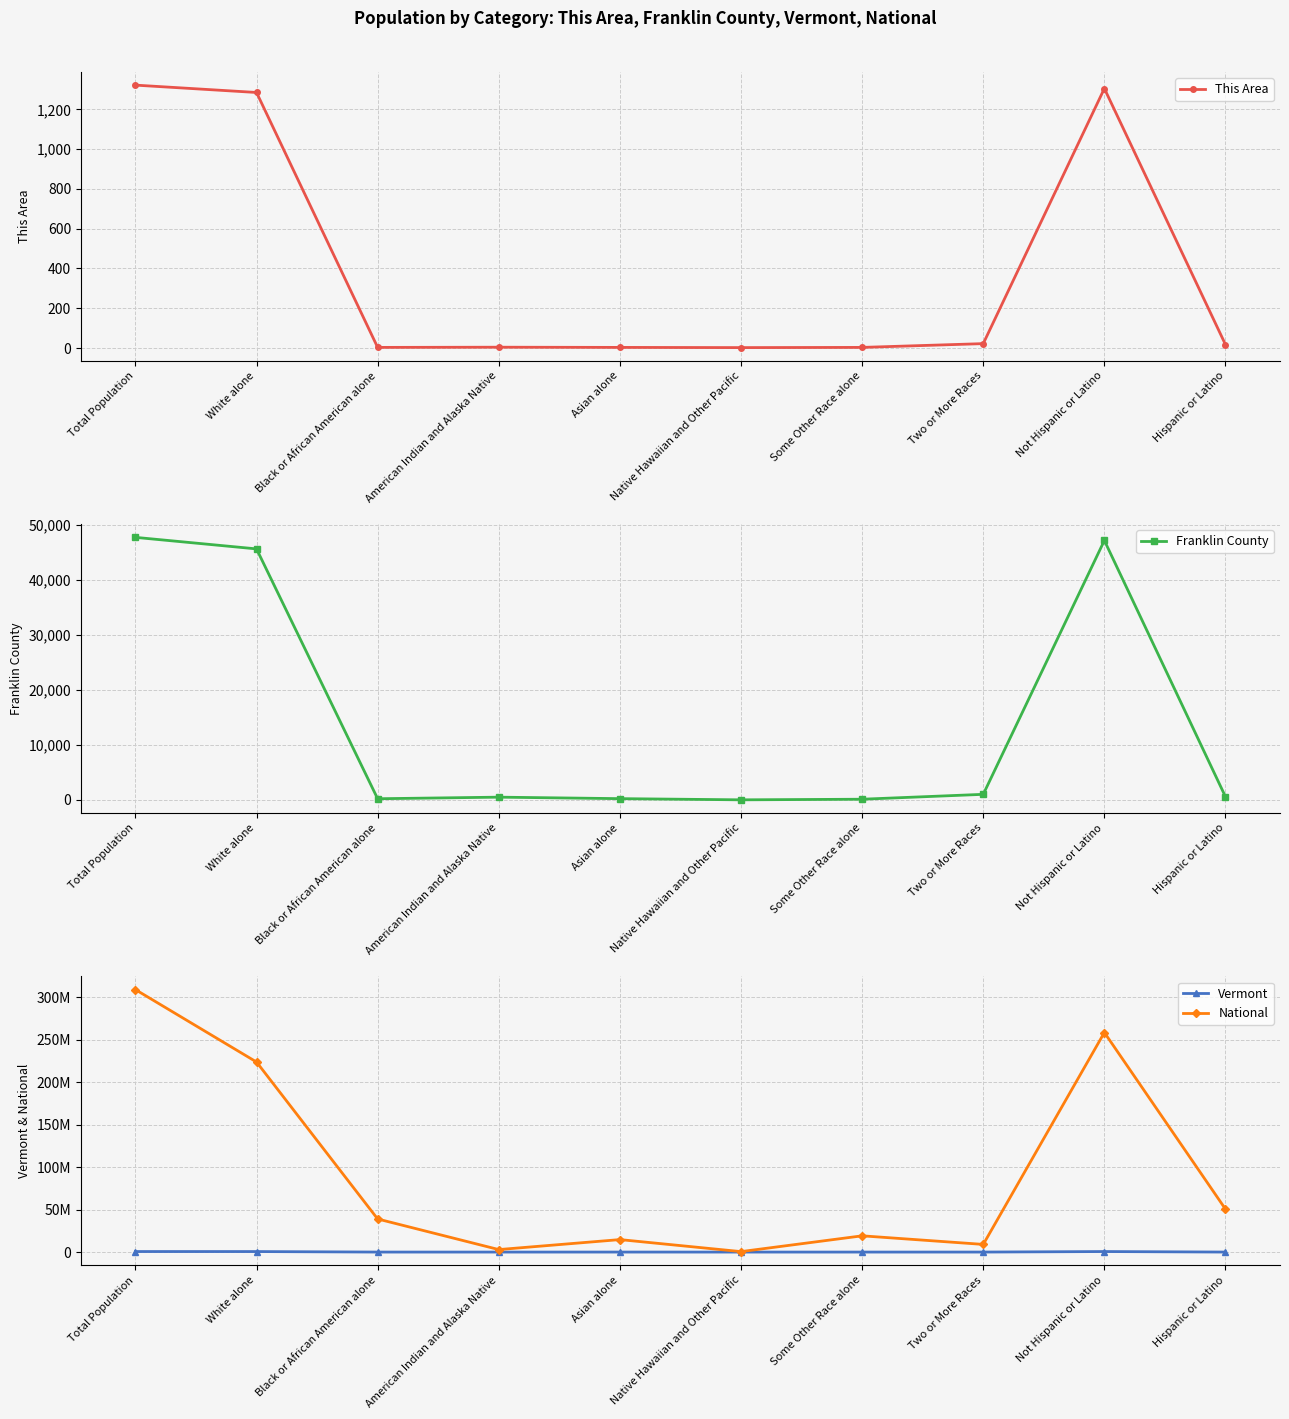

Is this an area chart (filled region under the line)?

No